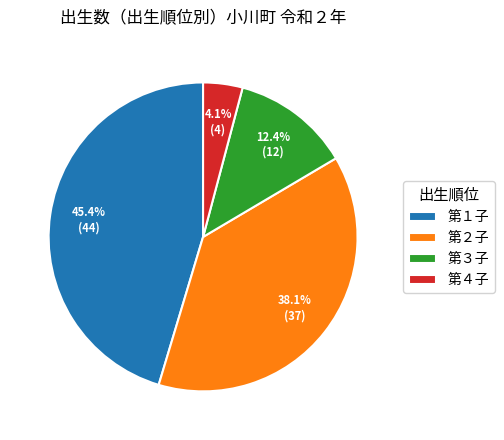

To the nearest percent, what portion does 第２子 represent?

38%